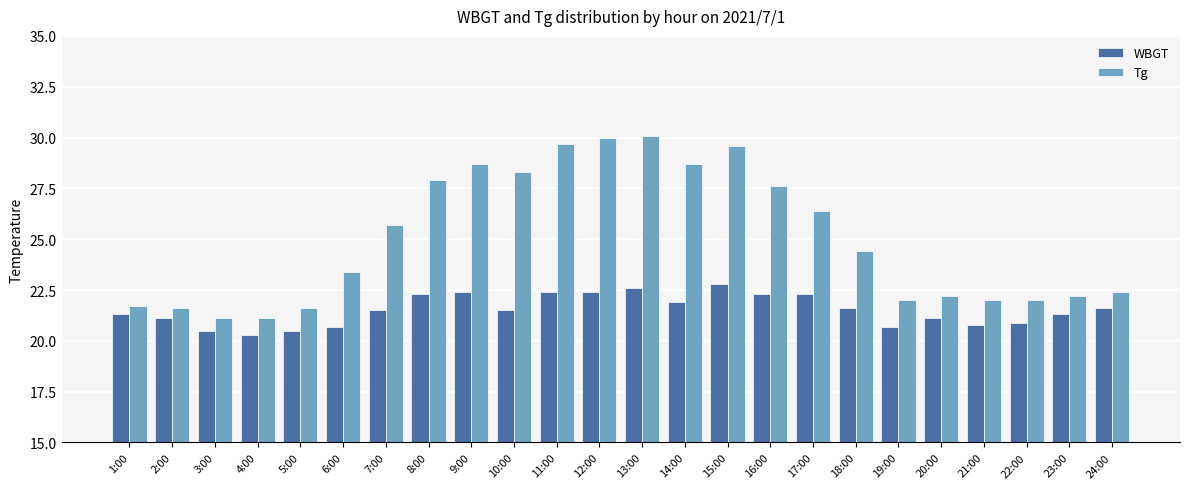

At how many categories does at least one series exceed 28?

7